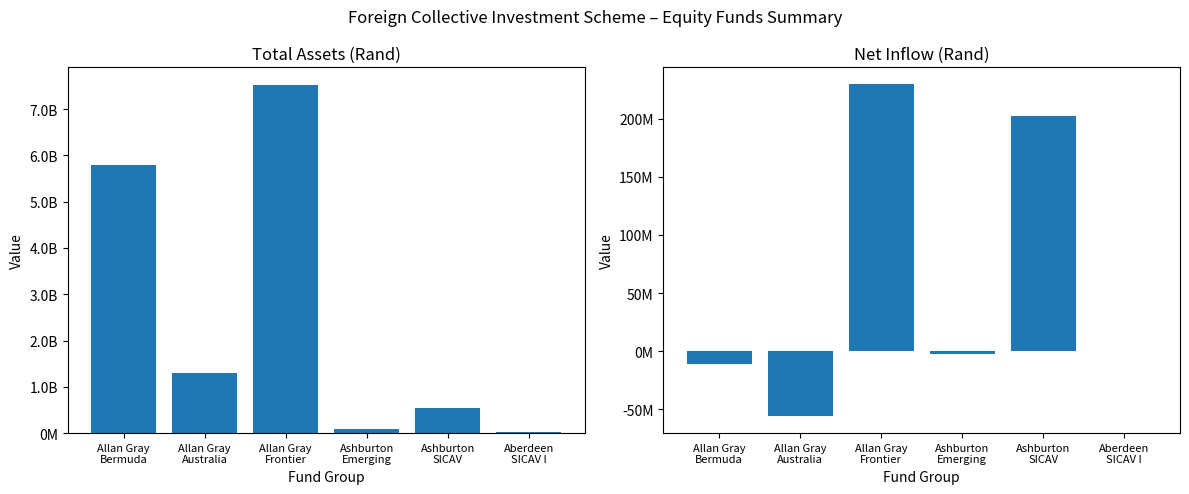

Where is Net Inflow (Rand) nearest to the value 86838475?

Aberdeen
SICAV I